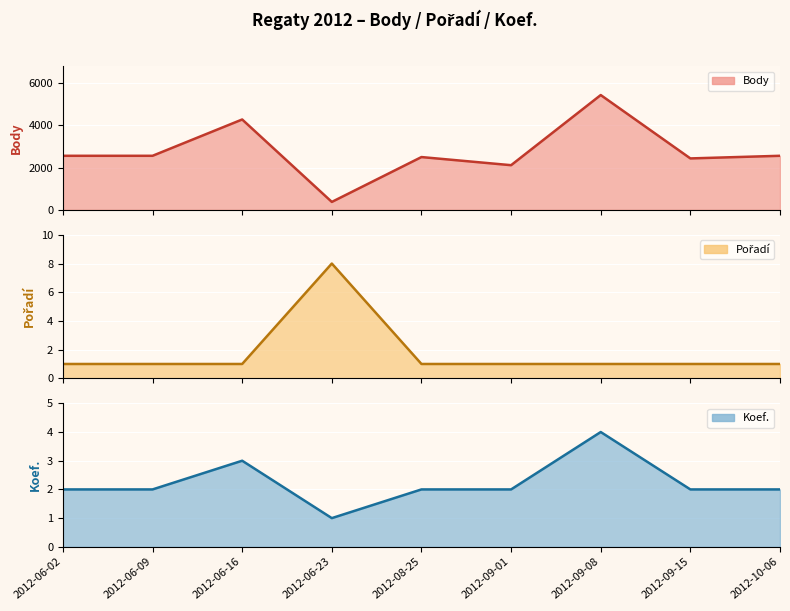

What position from the left is 2012-06-02?

1